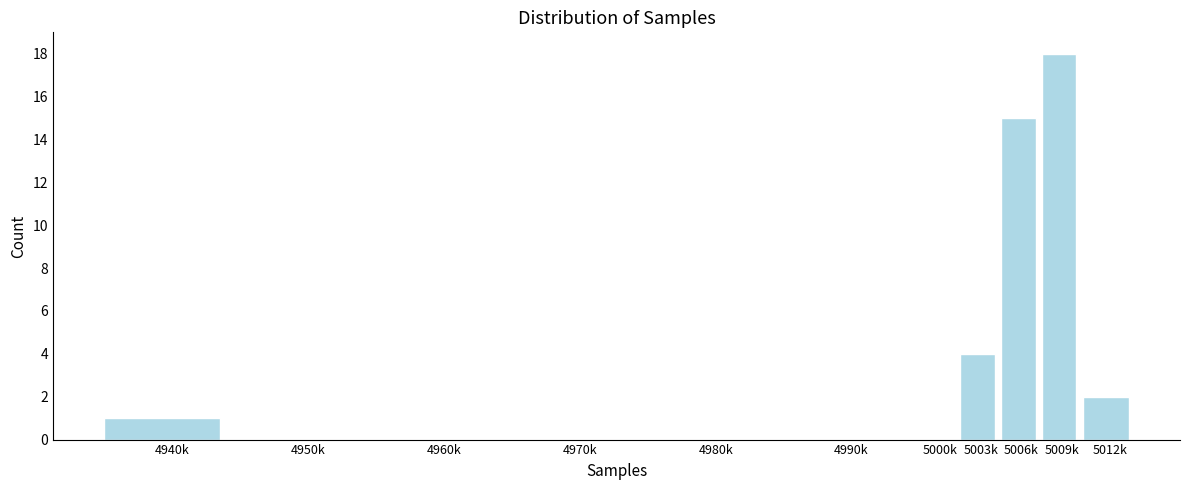

Reading right to left, extract all data points from this chart.

5012k=2	5009k=18	5006k=15	5003k=4	5000k=0	4990k=0	4980k=0	4970k=0	4960k=0	4950k=0	4940k=1